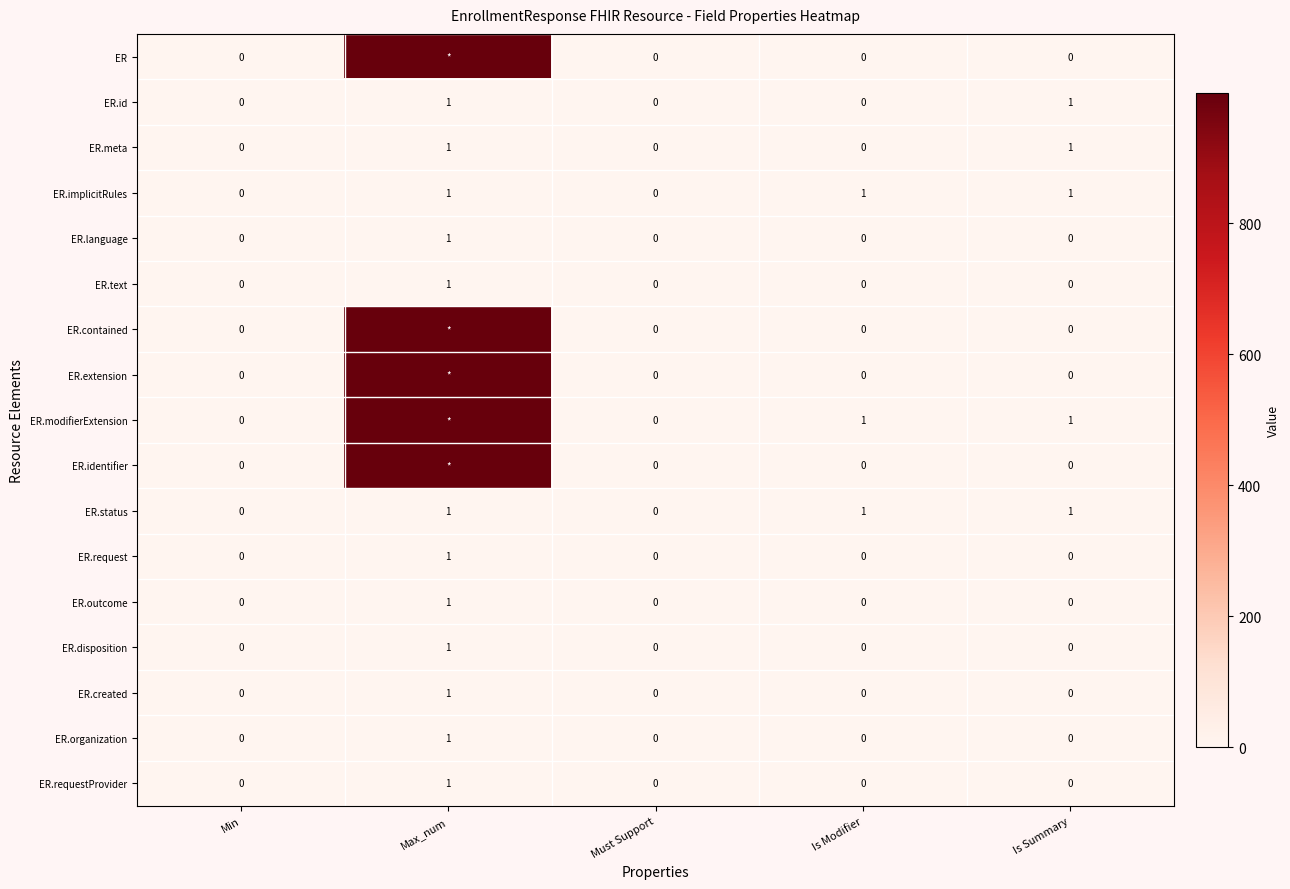

What is the total value across all series at Is Modifier?

3